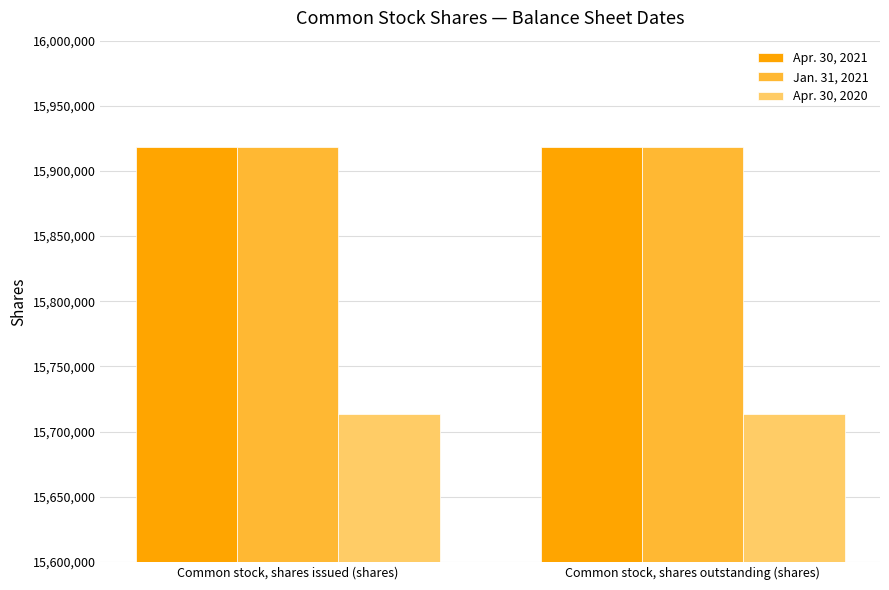

What are all the series names shown in the legend?

Apr. 30, 2021, Jan. 31, 2021, Apr. 30, 2020